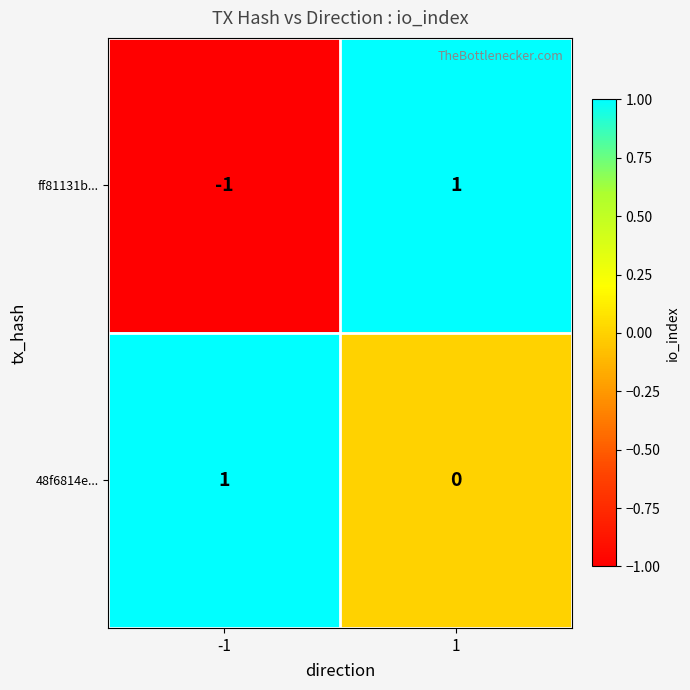

Is it true that ff81131b... equals -1 at -1?

True